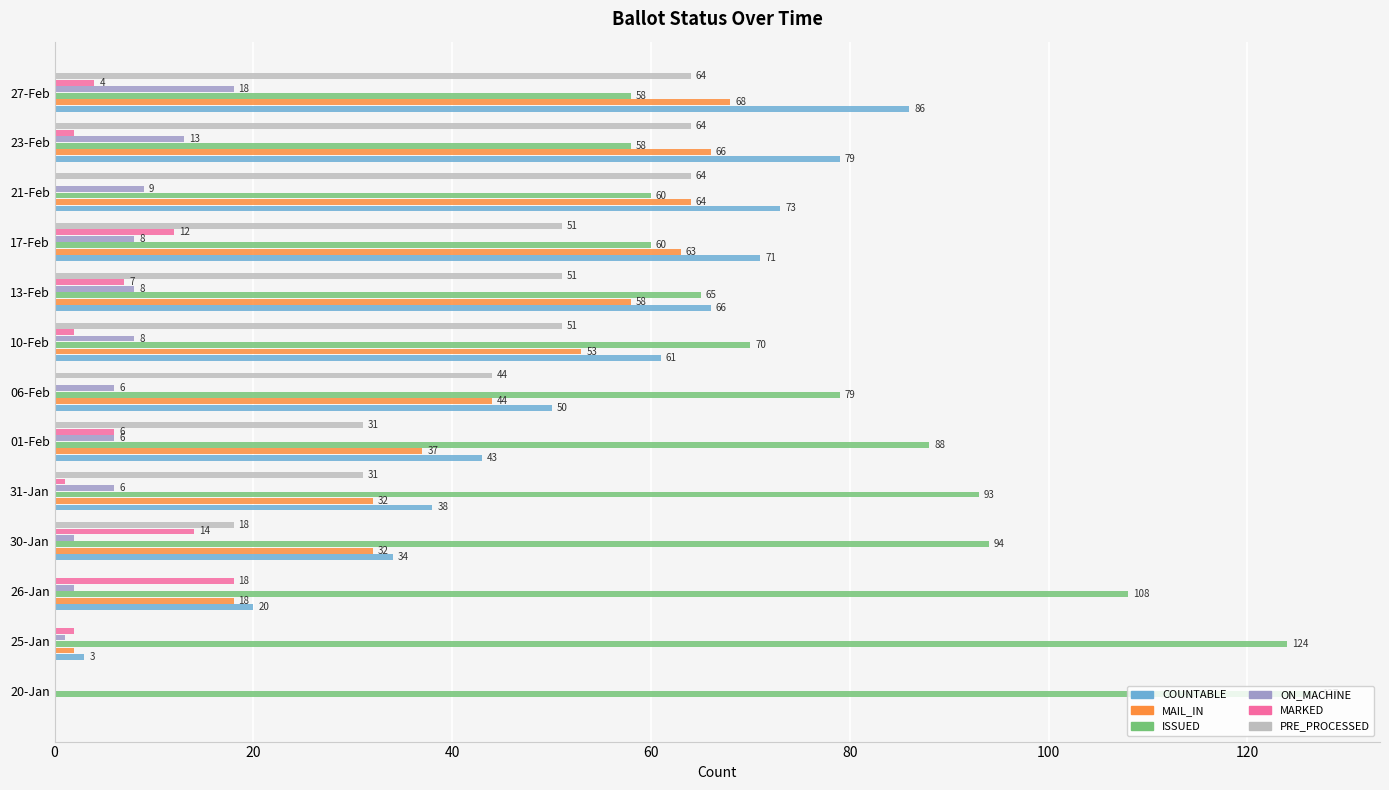

The value of ON_MACHINE at 20-Jan is -9. True or false?

False